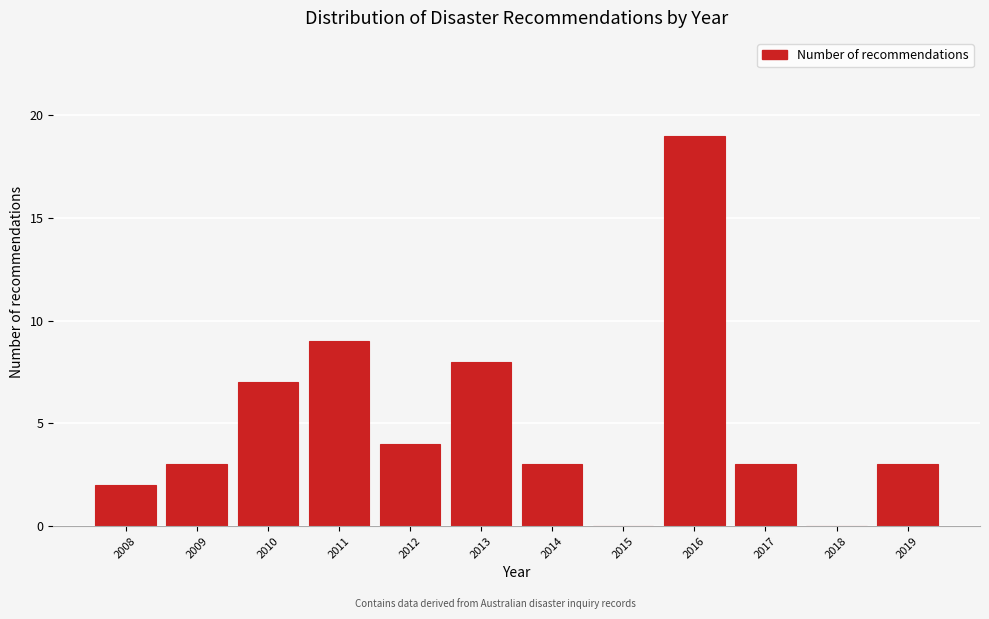

Reading right to left, what are all the values shown in this chart?

2019=3	2018=0	2017=3	2016=19	2015=0	2014=3	2013=8	2012=4	2011=9	2010=7	2009=3	2008=2